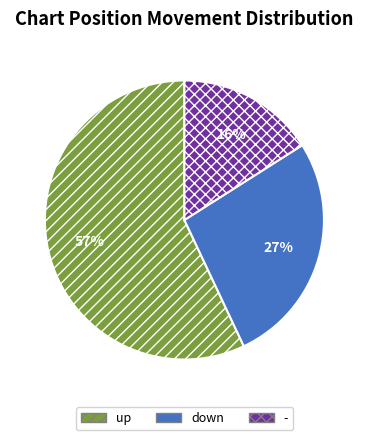

What is the smallest slice in the pie chart?

-